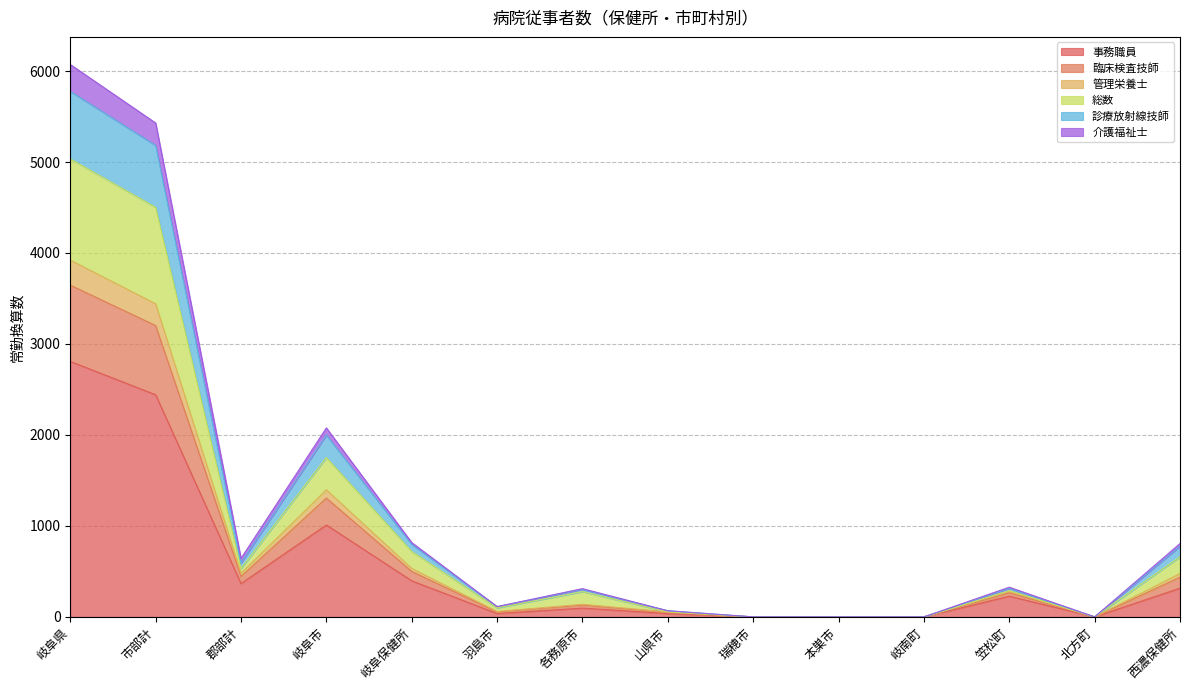

Which category has the highest value in the 事務職員 series?

岐阜県